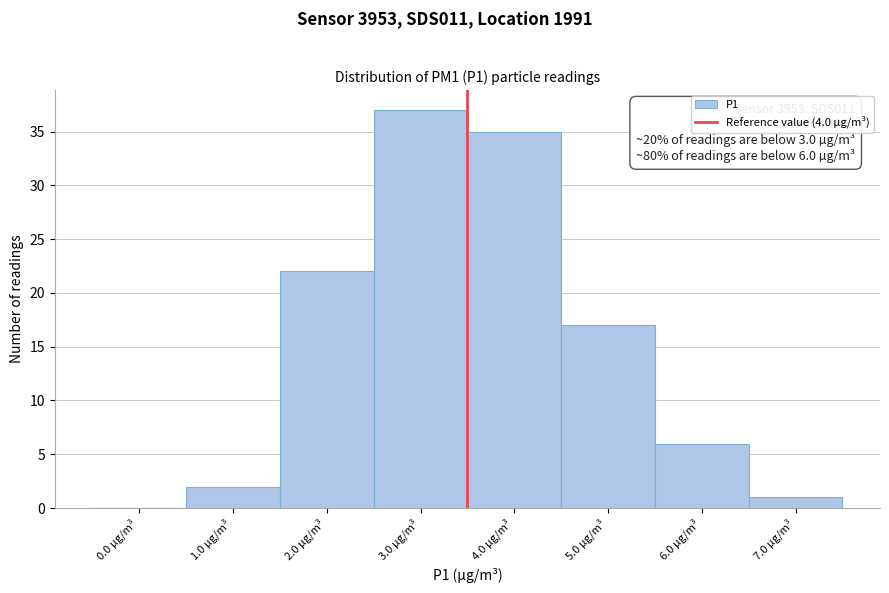

Reading right to left, list all the values displayed in this chart.

7.0 µg/m³=1	6.0 µg/m³=6	5.0 µg/m³=17	4.0 µg/m³=35	3.0 µg/m³=37	2.0 µg/m³=22	1.0 µg/m³=2	0.0 µg/m³=0